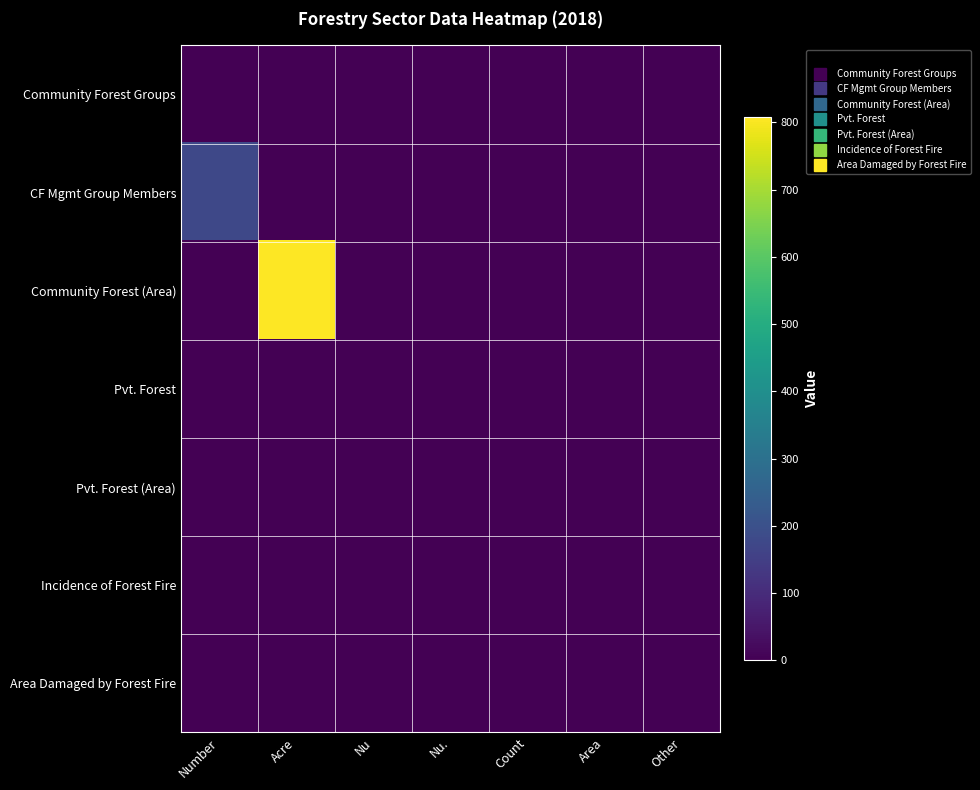

At Count, list the series in order from smallest to largest.

Community Forest Groups, CF Mgmt Group Members, Community Forest (Area), Pvt. Forest, Pvt. Forest (Area), Incidence of Forest Fire, Area Damaged by Forest Fire